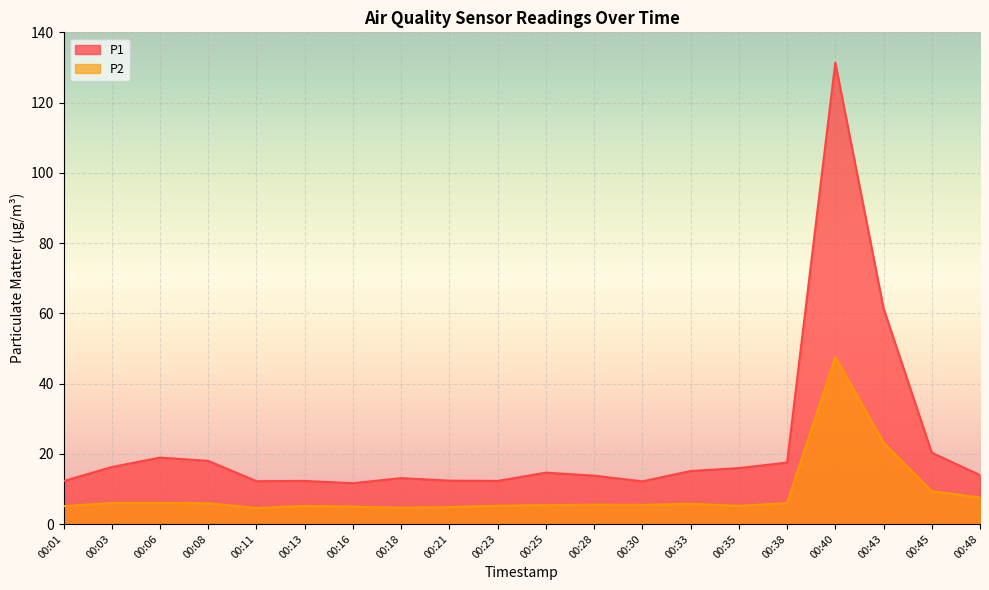

How many data points in P2 are above 5?

16